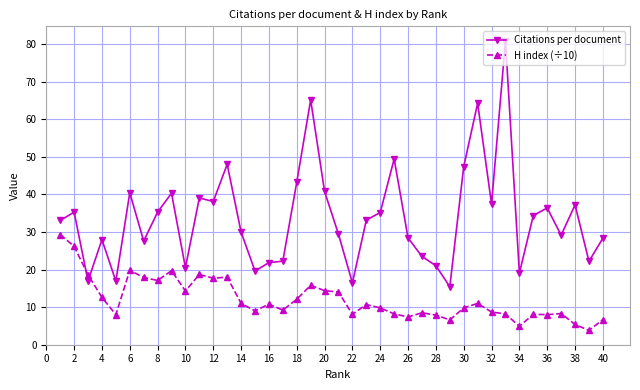

True or false: H index (÷10) and Citations per document cross at least once.

True